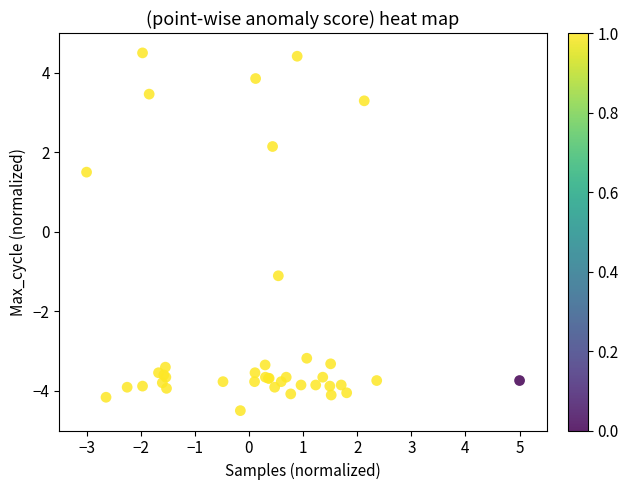

What Y value in the scatter plot is closest to 0?

-1.1